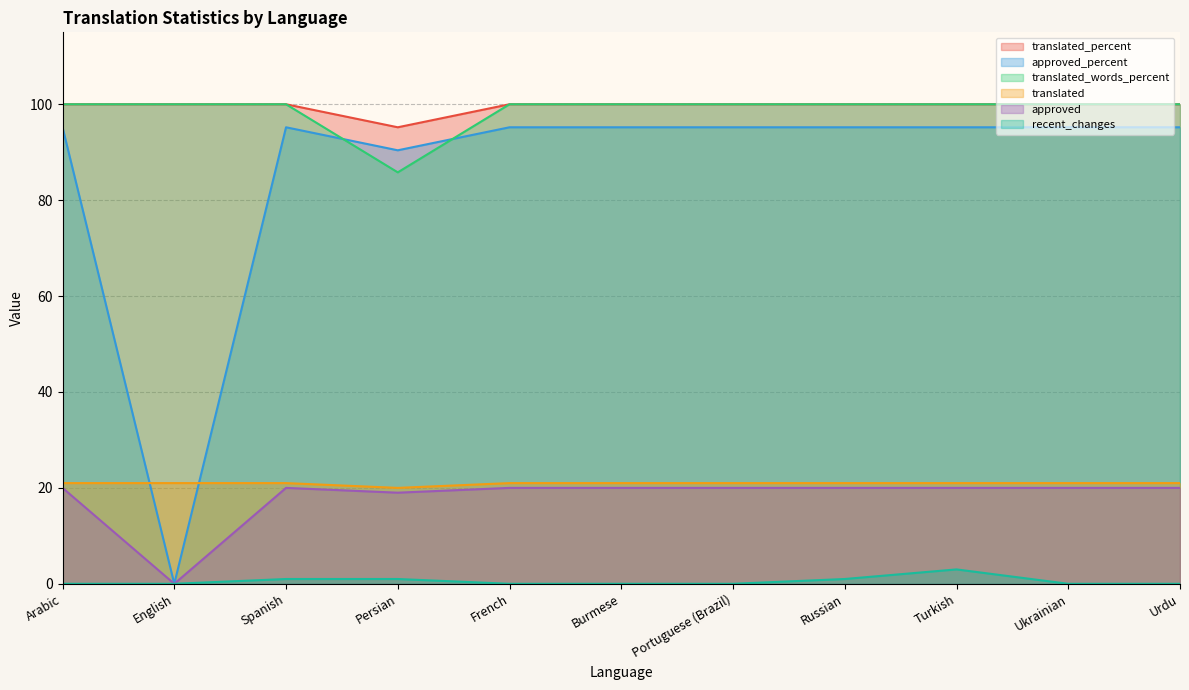

What is the difference between the translated_words_percent values at Persian and French?

14.2